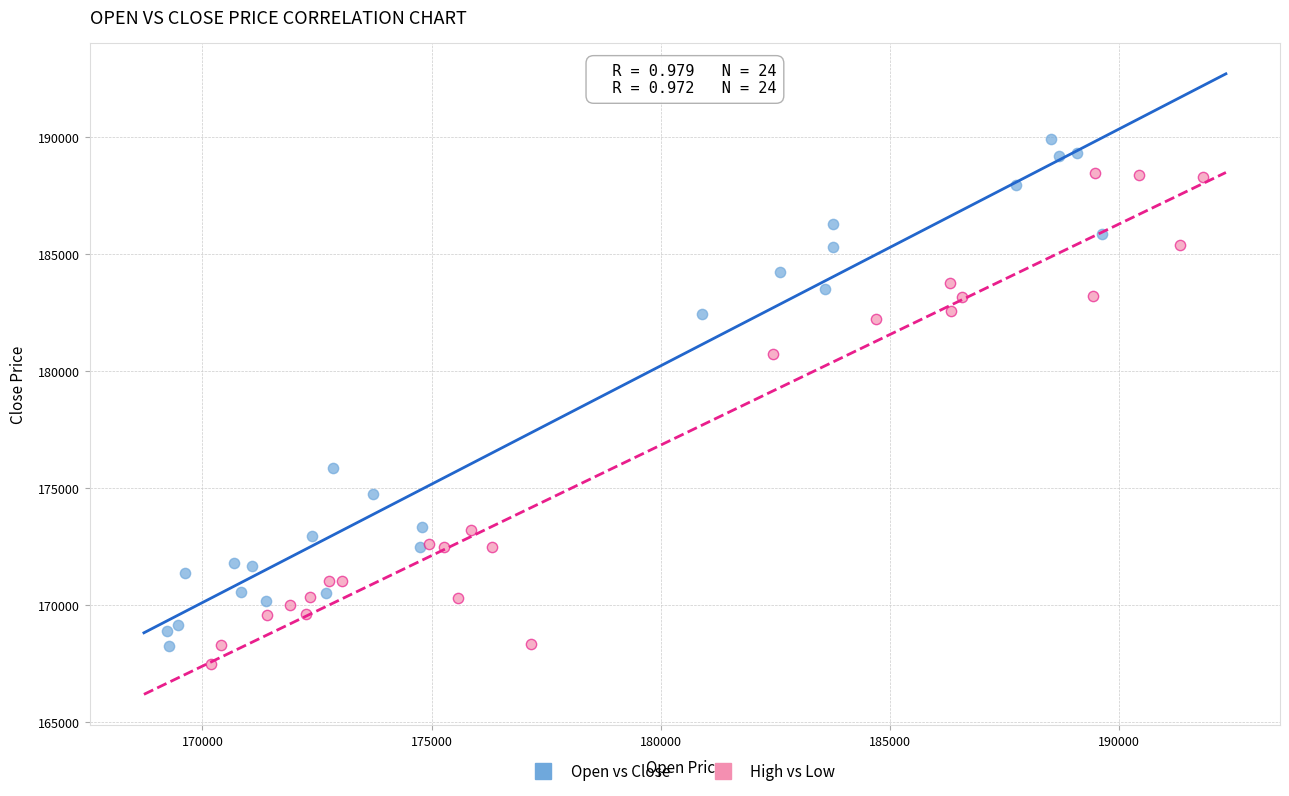

What are all the series names shown in the legend?

Open vs Close, High vs Low